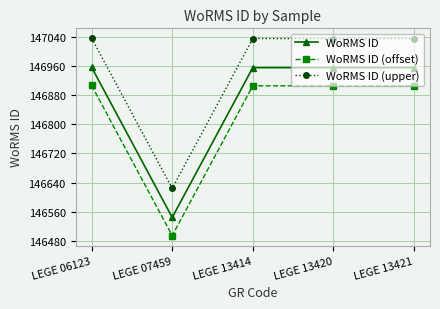

How many values in the WoRMS ID series are below 146956?

1